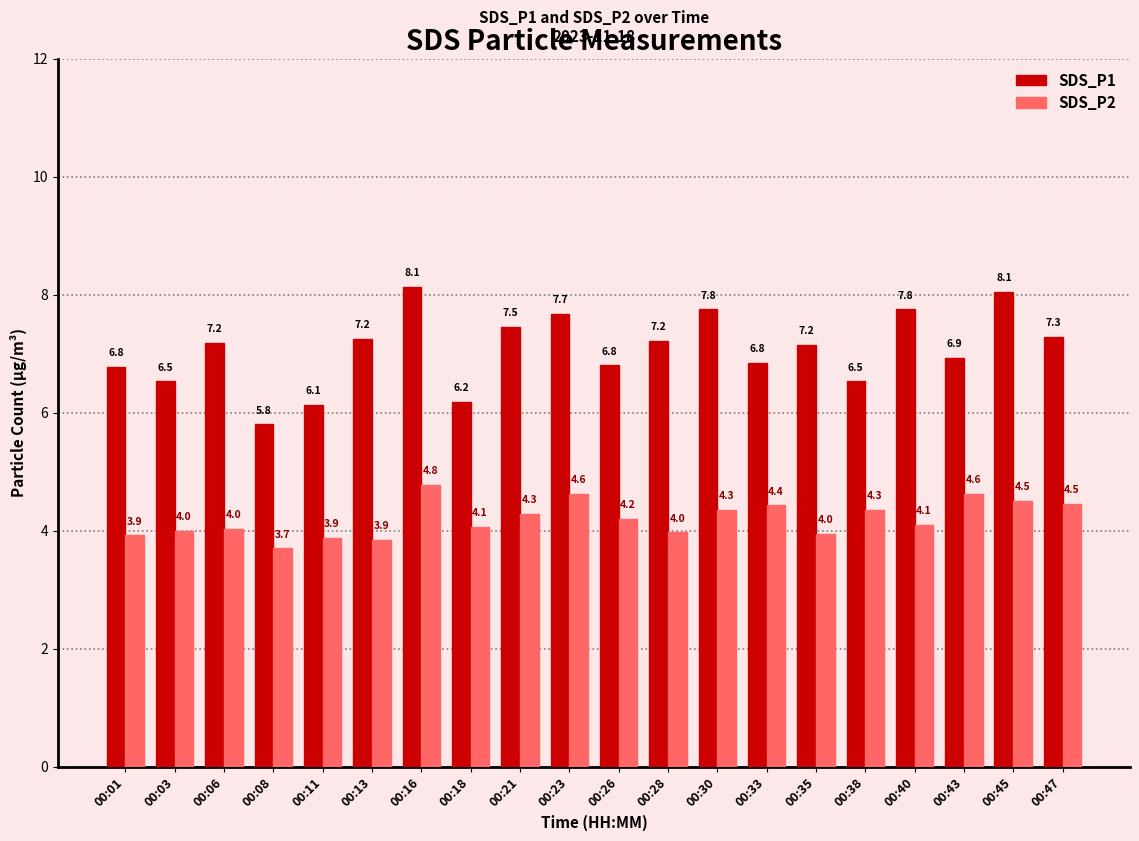

The value of SDS_P1 at 00:33 is 6.8. True or false?

True